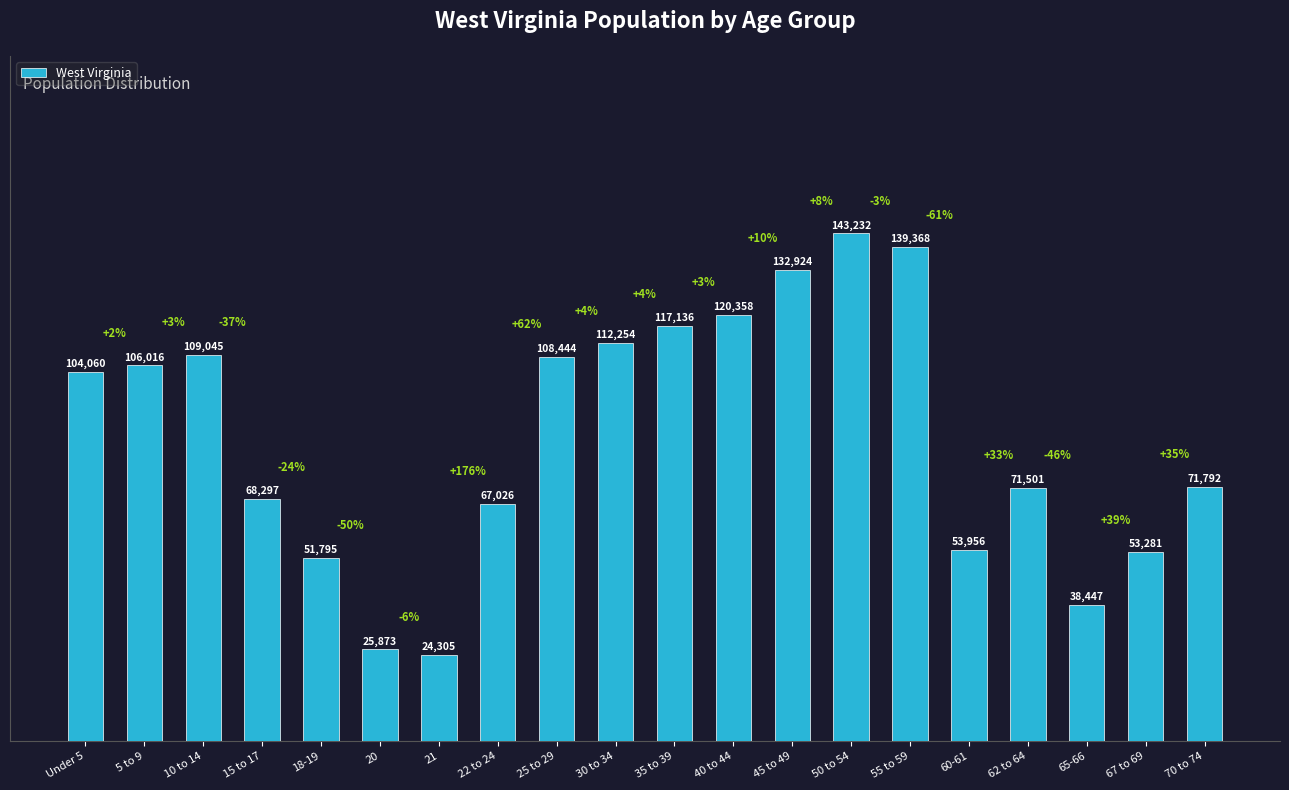

True or false: the data shows 38447 at 65-66.

True